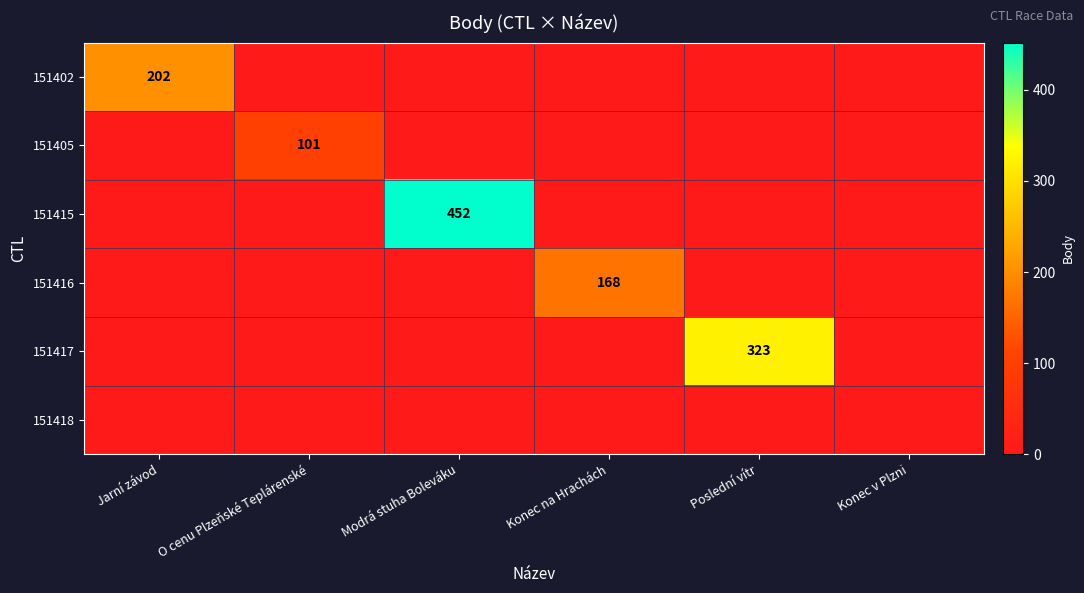

What is the greatest value displayed?

452